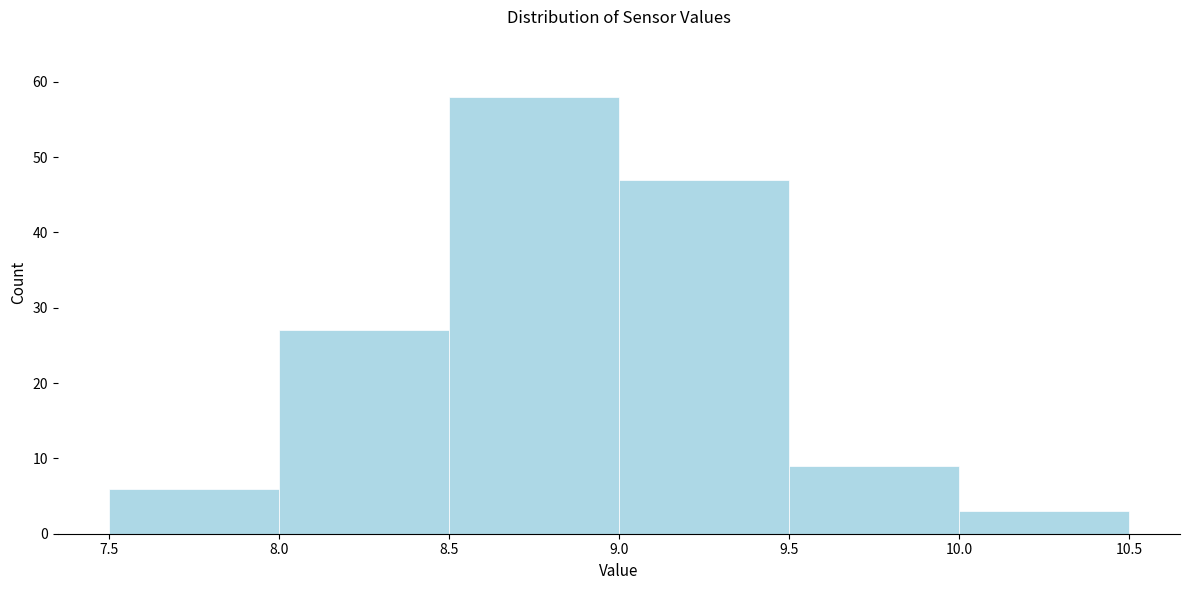

Reading left to right, list every bar in this chart as the range it spans on the x-axis followed by its height. The values are not printed on the chart, so give them approximately, as read against the axis.

7.5 to 8.0: 6
8.0 to 8.5: 27
8.5 to 9.0: 58
9.0 to 9.5: 47
9.5 to 10.0: 9
10.0 to 10.5: 3